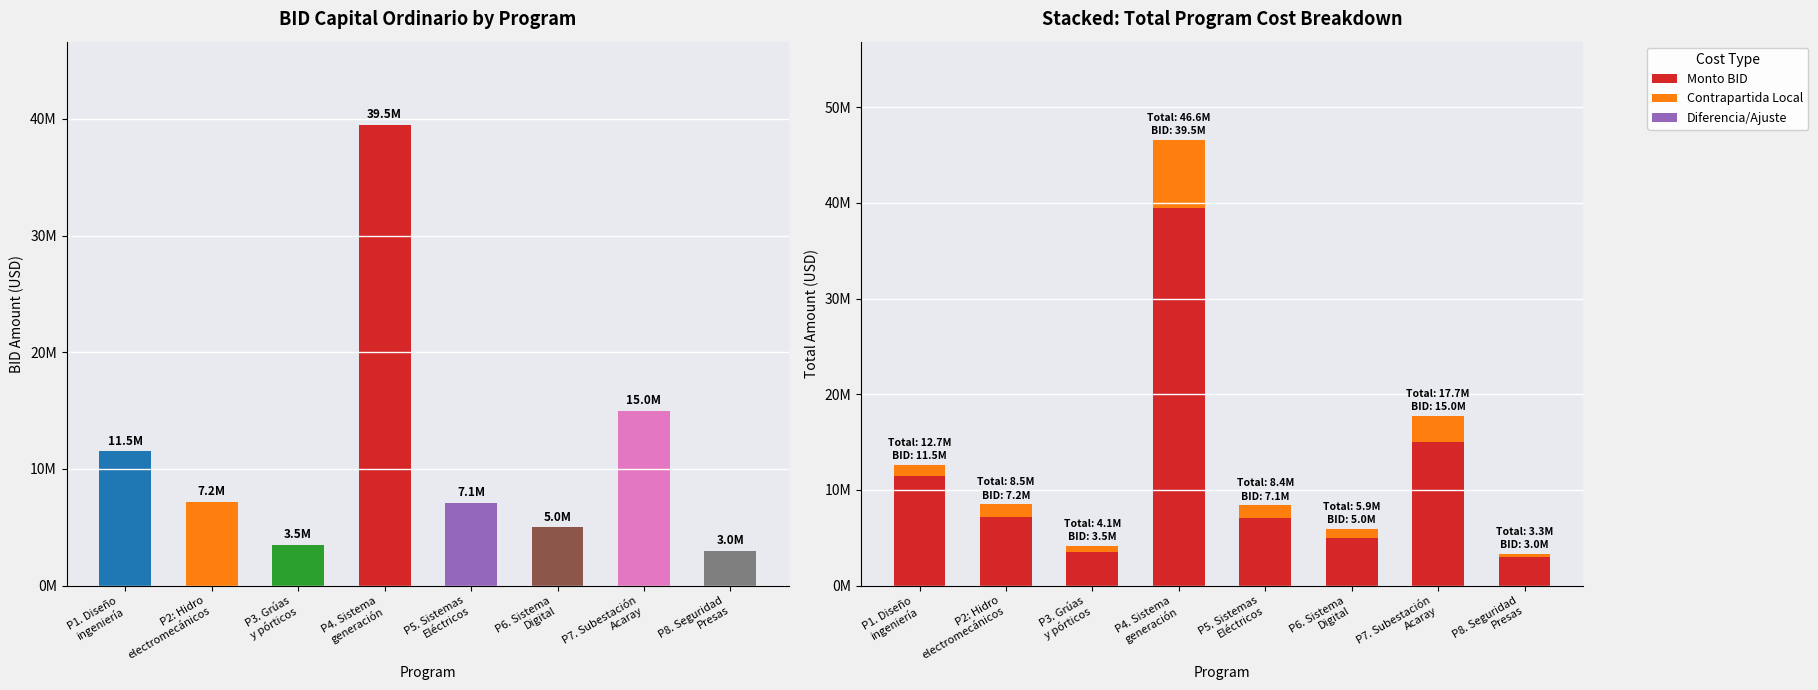

At which category is the sum across all series the highest?

P4. Sistema
generación